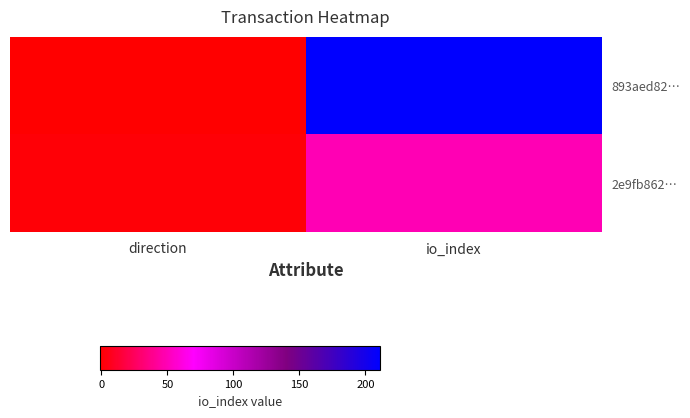

At which category is the sum across all series the highest?

io_index